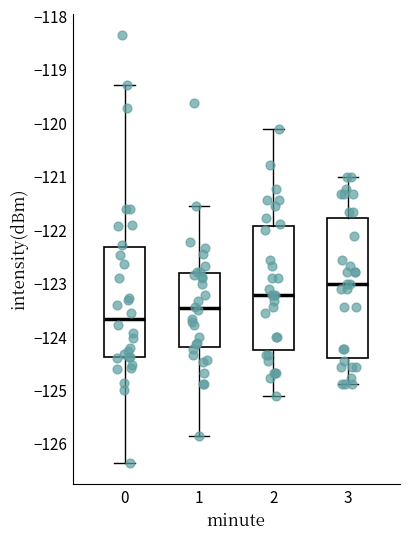

Where does the median line of the box at x = 0 sit on the y-axis? The values are not printed on the chart, so give them approximately, as read against the axis.

-123.7